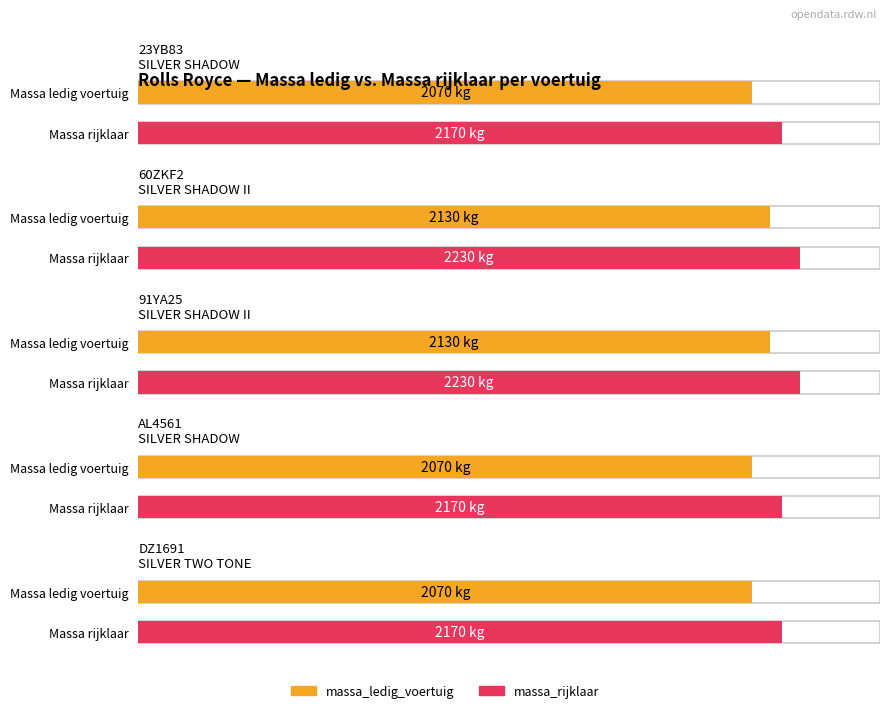

At which category is the sum across all series the highest?

SILVER SHADOW II